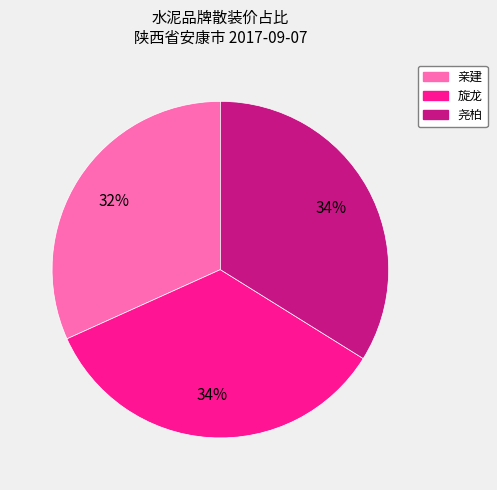

Which has a higher value, 旋龙 or 亲建?

旋龙